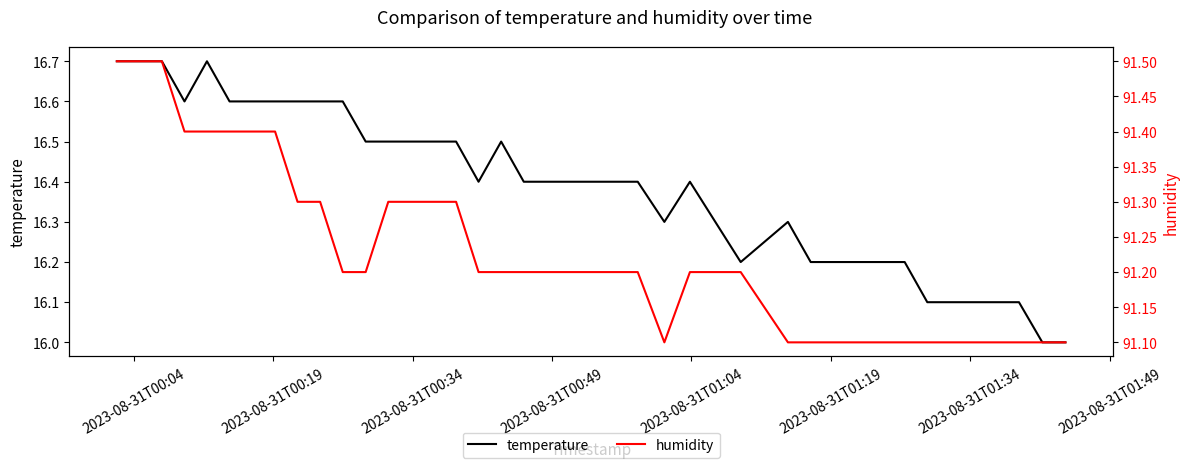

What is the sum of all temperature values?

655.5